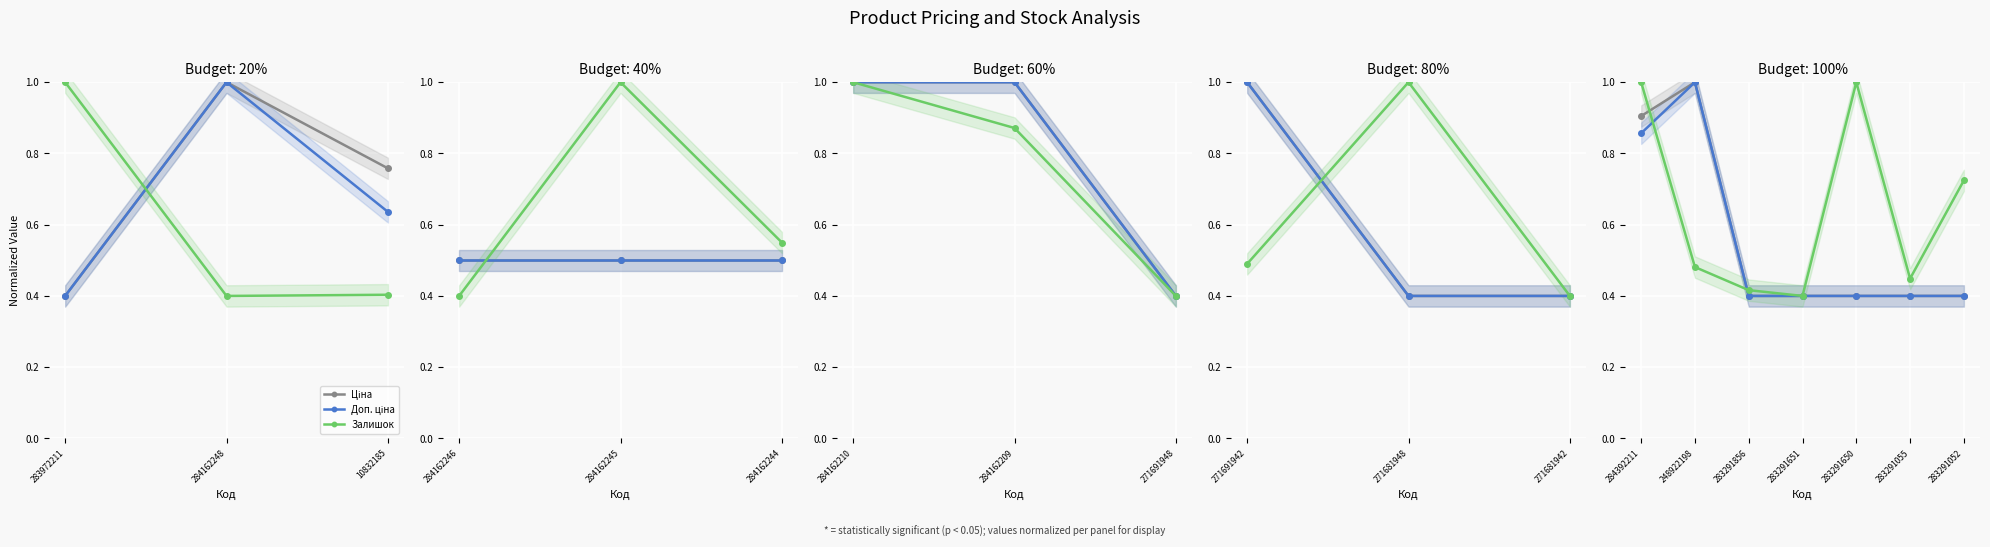

Rank the series at 283291052 from highest to lowest value.

Залишок, Ціна, Доп. ціна